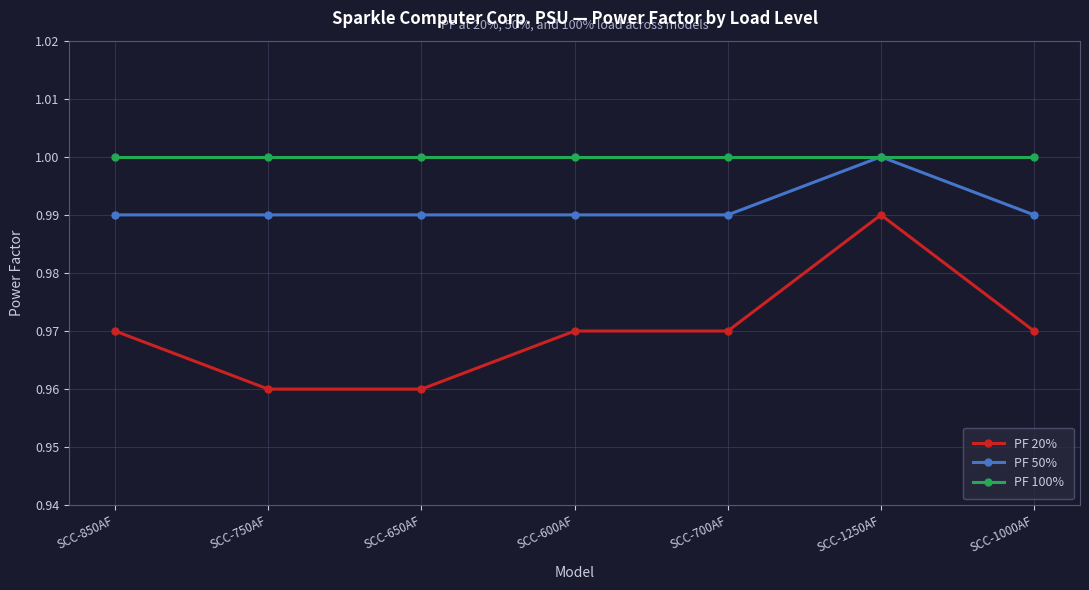

What is the total value across all series at SCC-850AF?

3.0